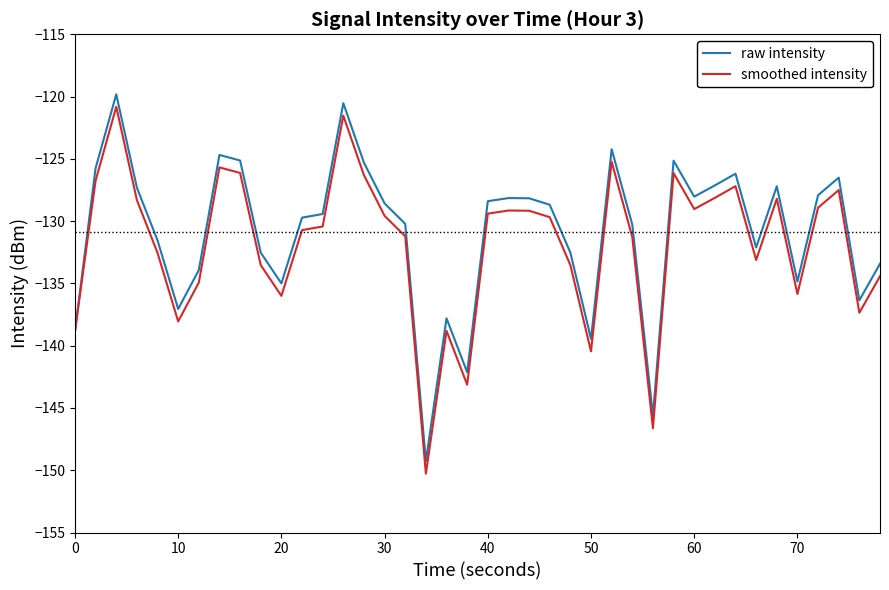

What is the highest value of the smoothed intensity series?

-120.8